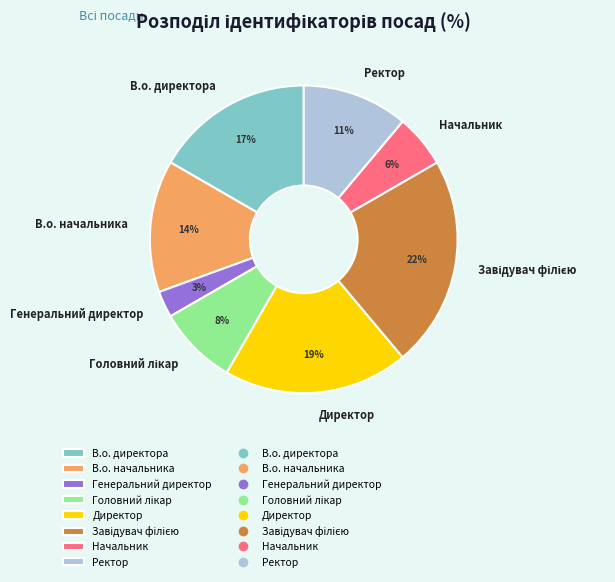

True or false: Генеральний директор accounts for 14% of the total.

False